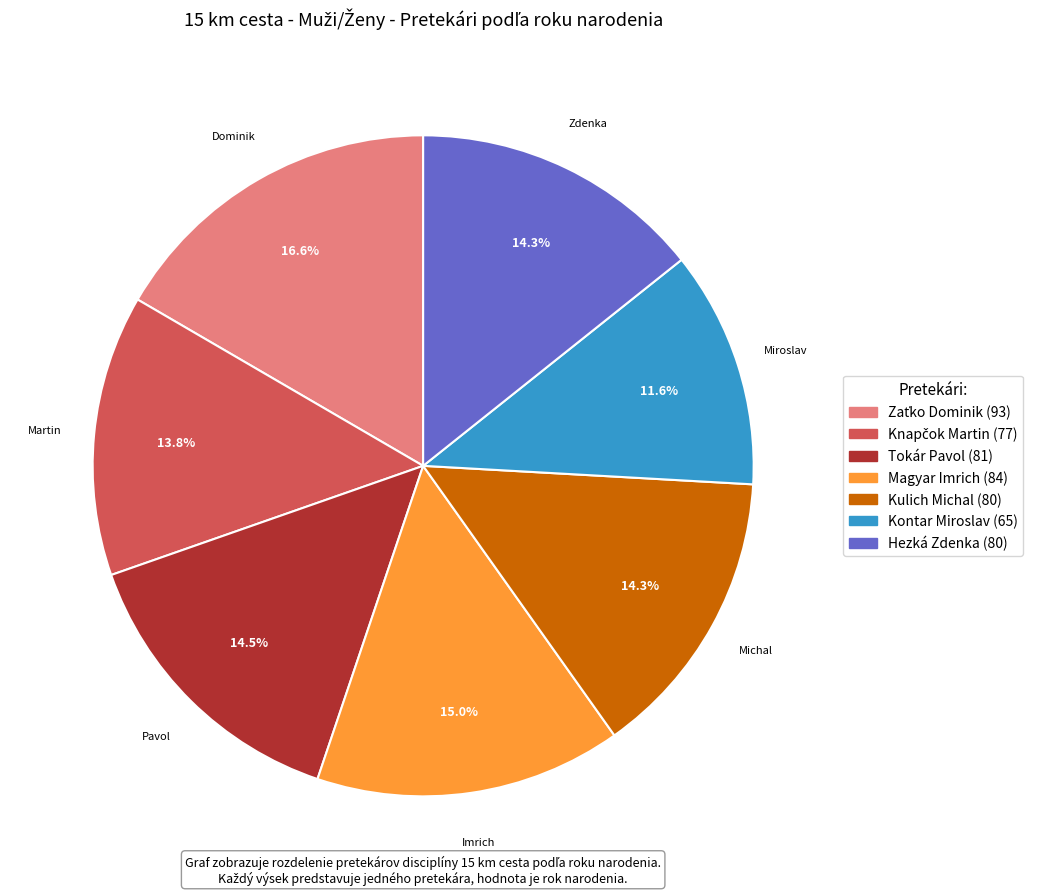

Does any single category account for the majority?

No